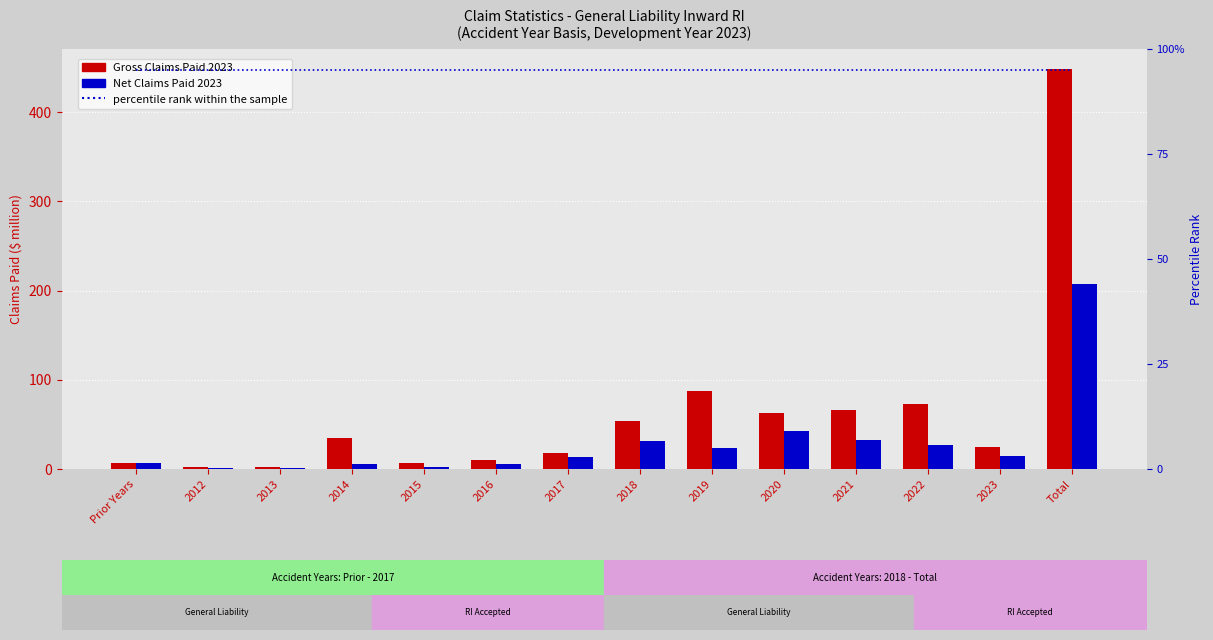

Is the value of Net Claims Paid 2023 at 2020 greater than the value of Gross Claims Paid 2023 at Prior Years?

Yes